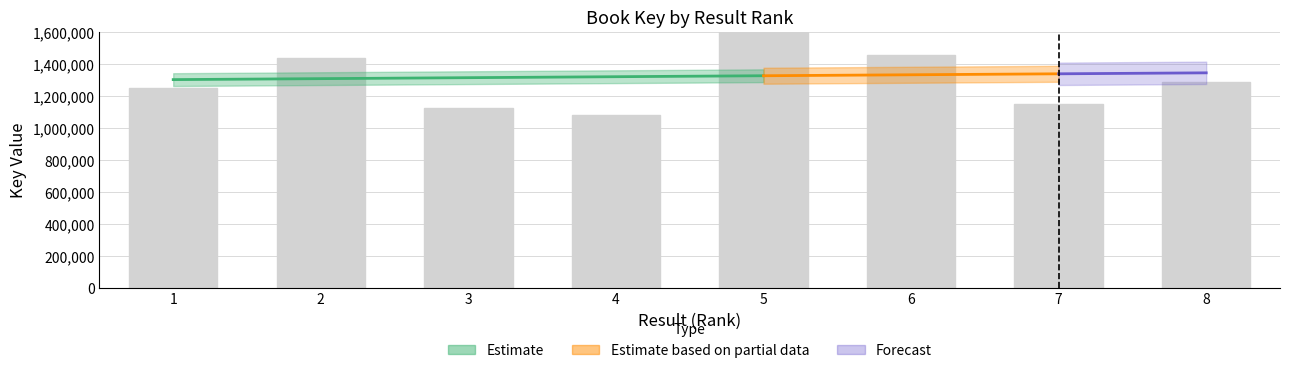

What is the greatest value displayed?

1804927